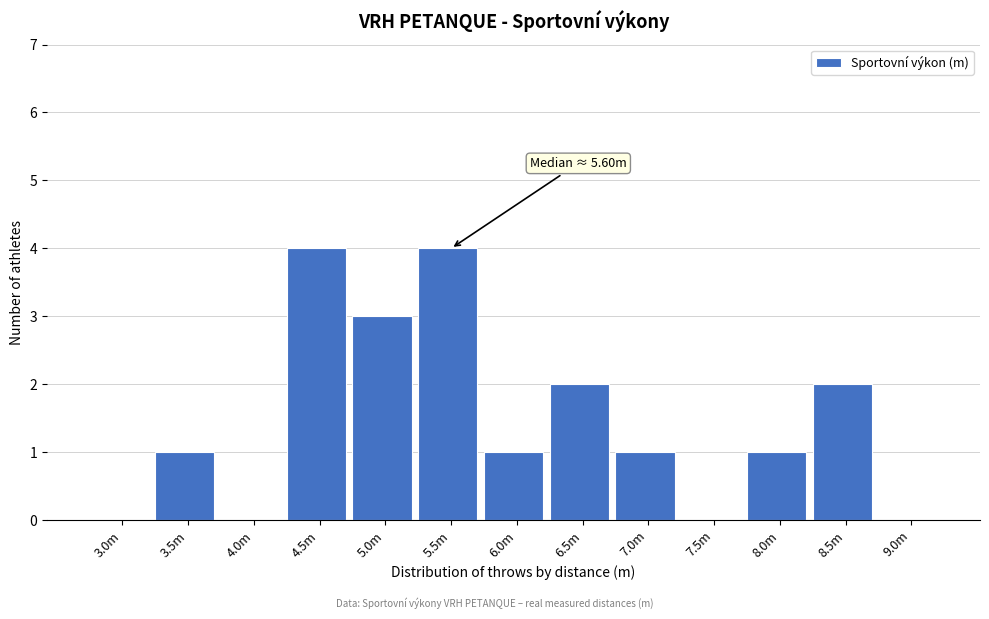

Reading left to right, extract all data points from this chart.

3.0m=0	3.5m=1	4.0m=0	4.5m=4	5.0m=3	5.5m=4	6.0m=1	6.5m=2	7.0m=1	7.5m=0	8.0m=1	8.5m=2	9.0m=0